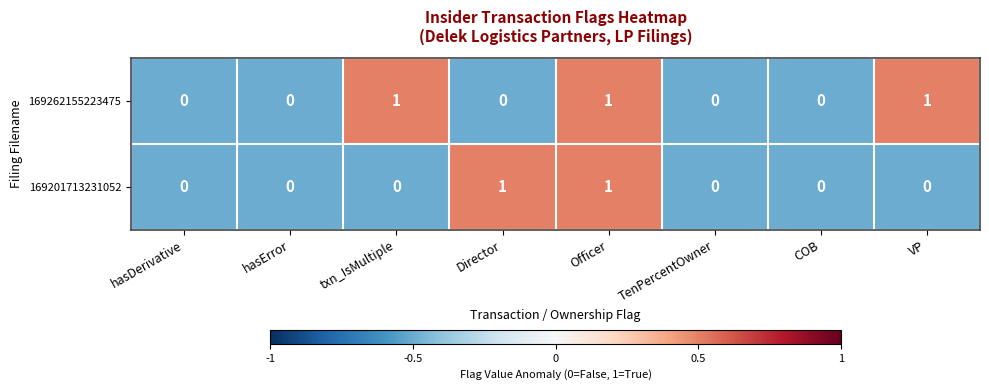

True or false: 169201713231052 has a value of 0 at txn_IsMultiple.

True